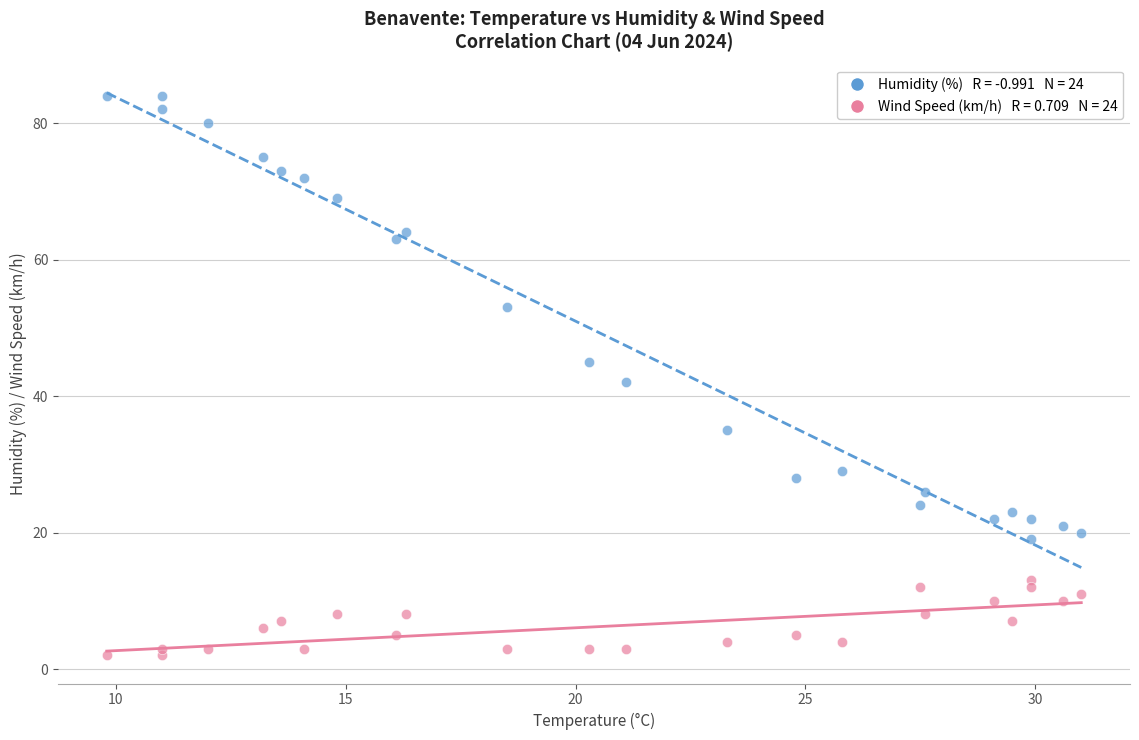

Across all data points, what is the range of Y values (max minus min)?

82